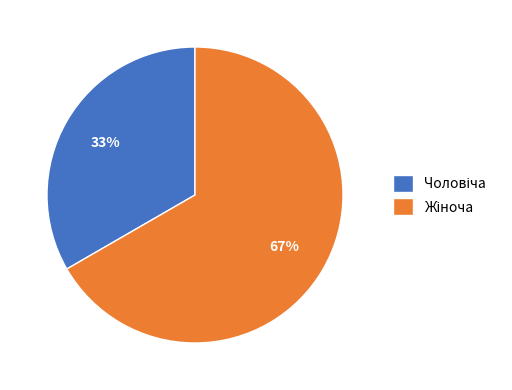

Does any single category account for the majority?

Yes